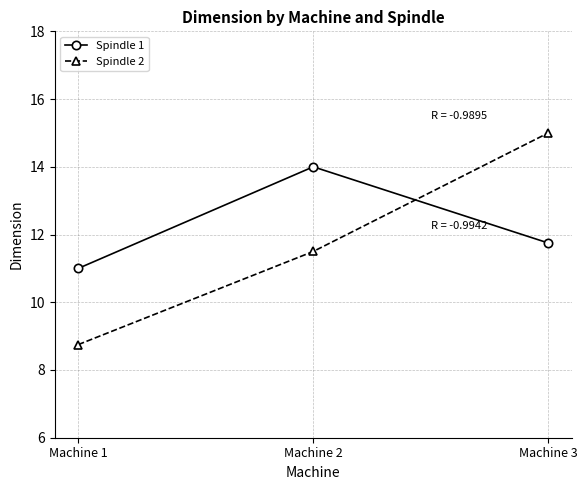

What are all the series names shown in the legend?

Spindle 1, Spindle 2